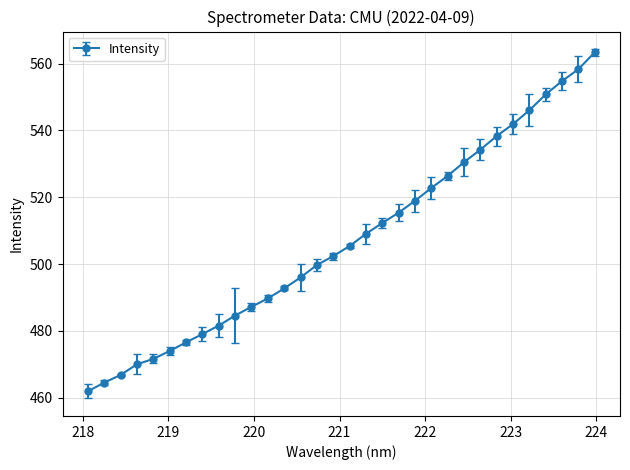

Rank the categories by value from lowest to highest.

218.0596, 218.2508, 218.442, 218.6332, 218.8244, 219.0156, 219.2067, 219.3979, 219.589, 219.7801, 219.9712, 220.1623, 220.3533, 220.5444, 220.7354, 220.9264, 221.1174, 221.3083, 221.4993, 221.6902, 221.8812, 222.0721, 222.263, 222.4538, 222.6447, 222.8355, 223.0264, 223.2172, 223.408, 223.5987, 223.7895, 223.9802